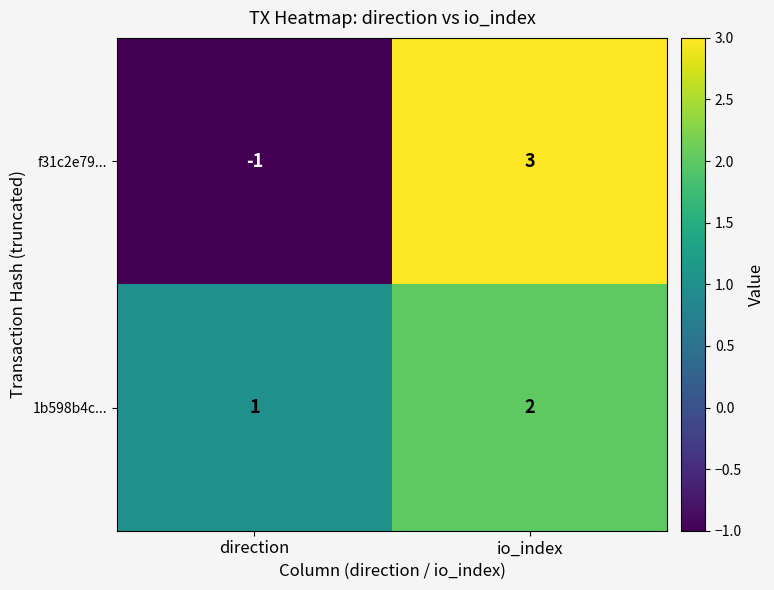

Count the number of categories in the chart.

2